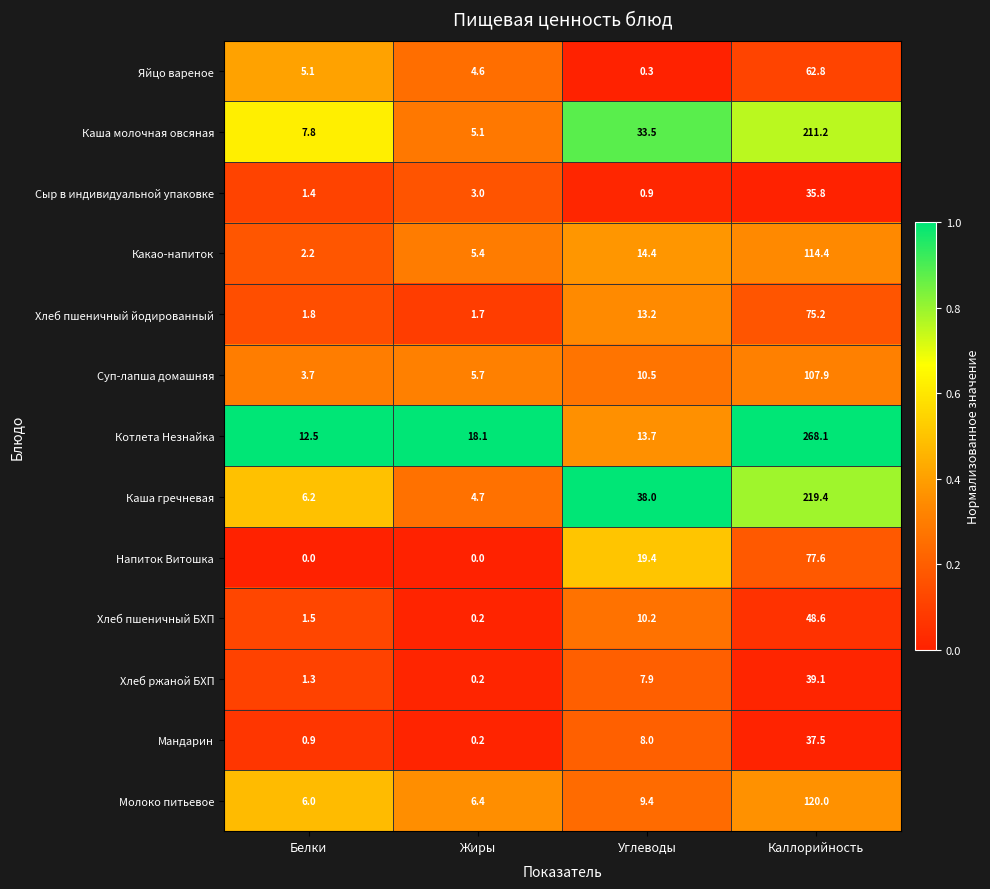

Which series changed the most between Белки and Каллорийность?

Котлета Незнайка